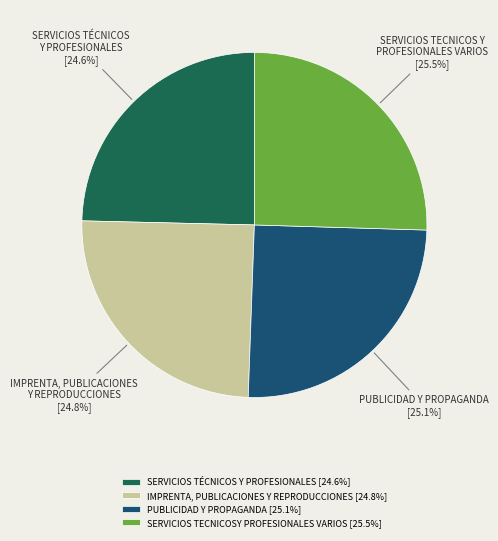

What percentage do PUBLICIDAD Y PROPAGANDA and SERVICIOS TÉCNICOS Y PROFESIONALES together represent?

49.7%